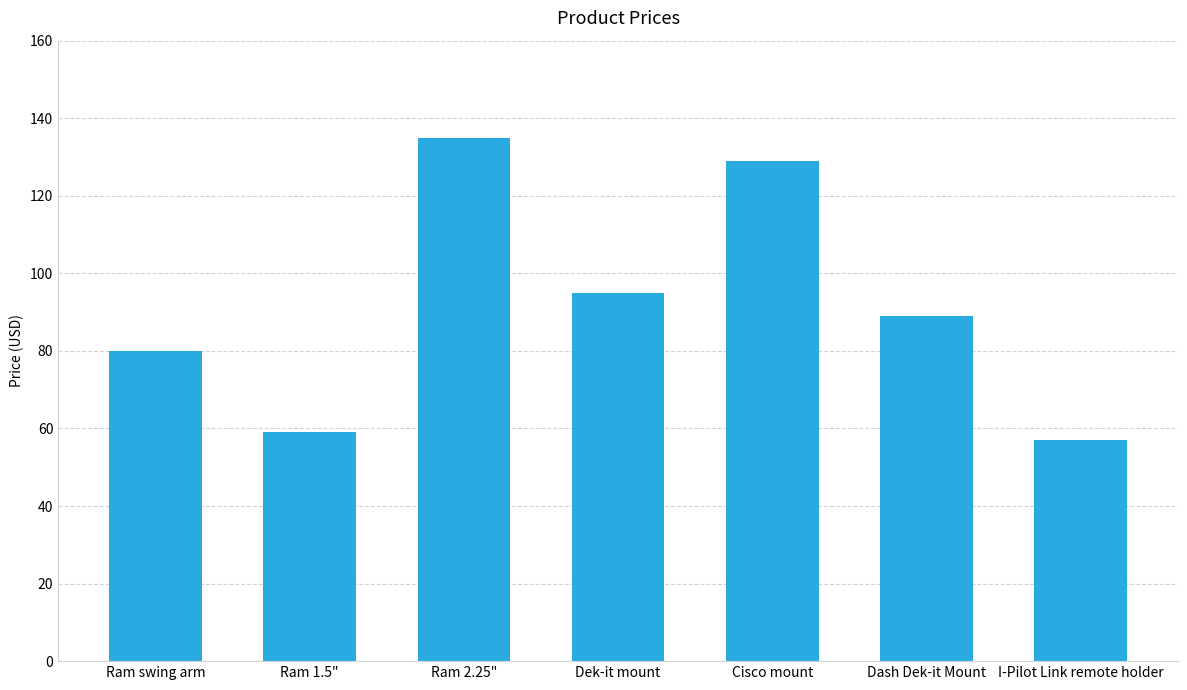

What is the average value?

92.0